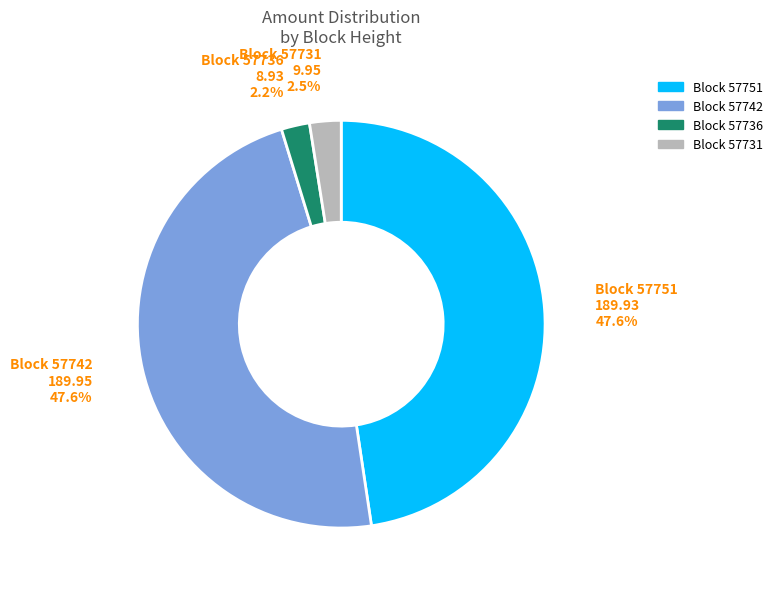

To the nearest percent, what is the difference between the largest and smallest slice percentages?

45%